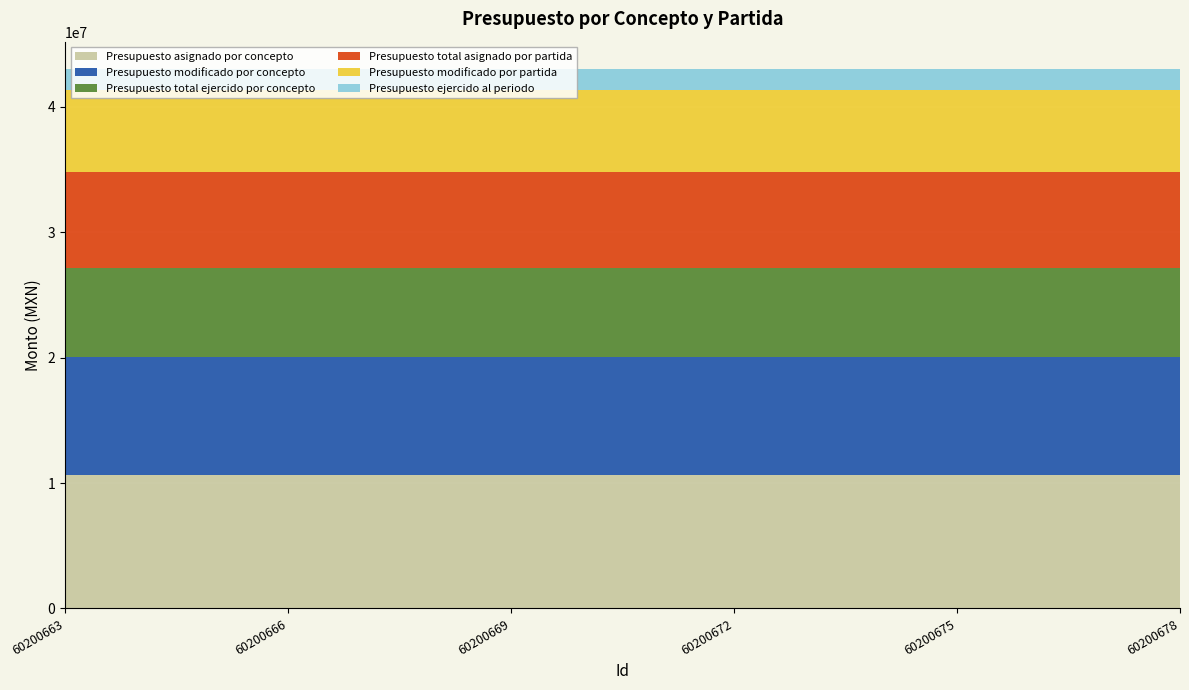

Between 60200675 and 60200672, which is larger?

60200675